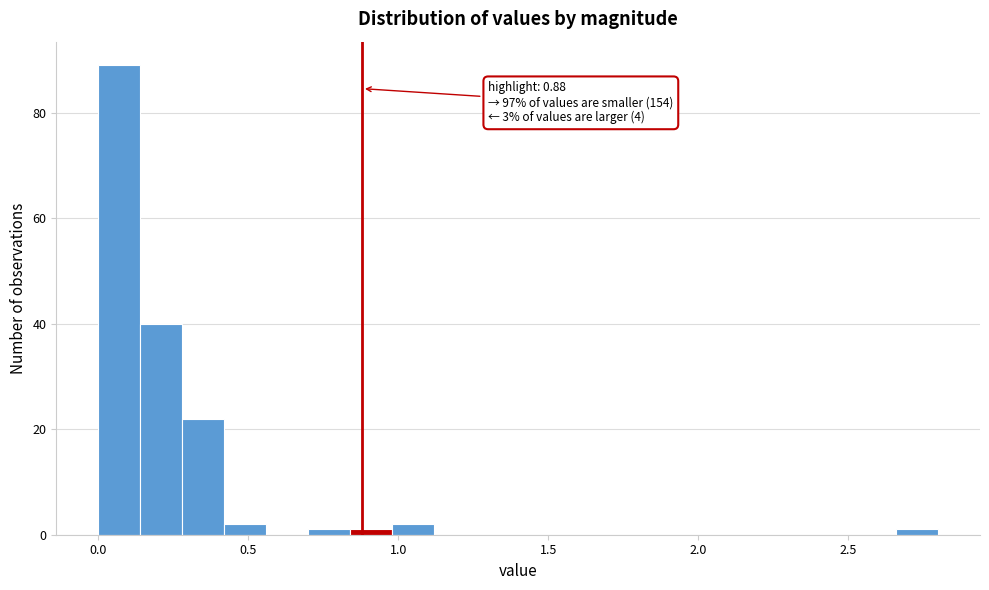

Around what value on the x-axis is the tallest bar? Give the approximate position of its centre, as read against the axis.

0.05